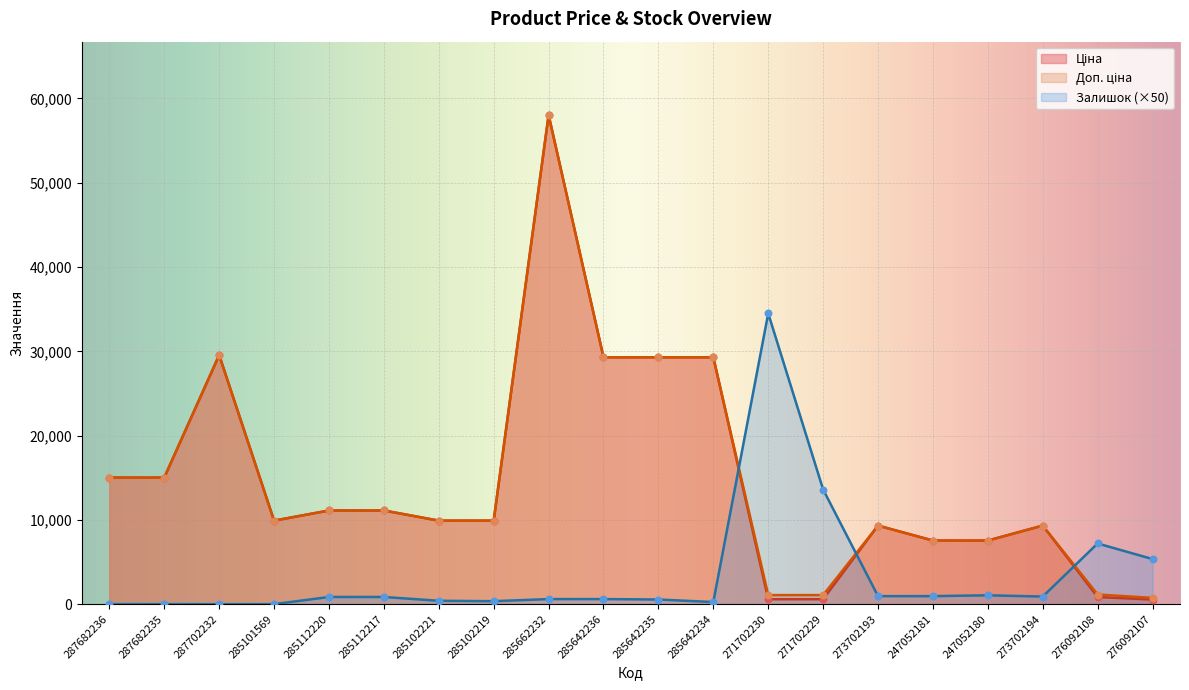

At how many categories does at least one series exceed 15599?

6